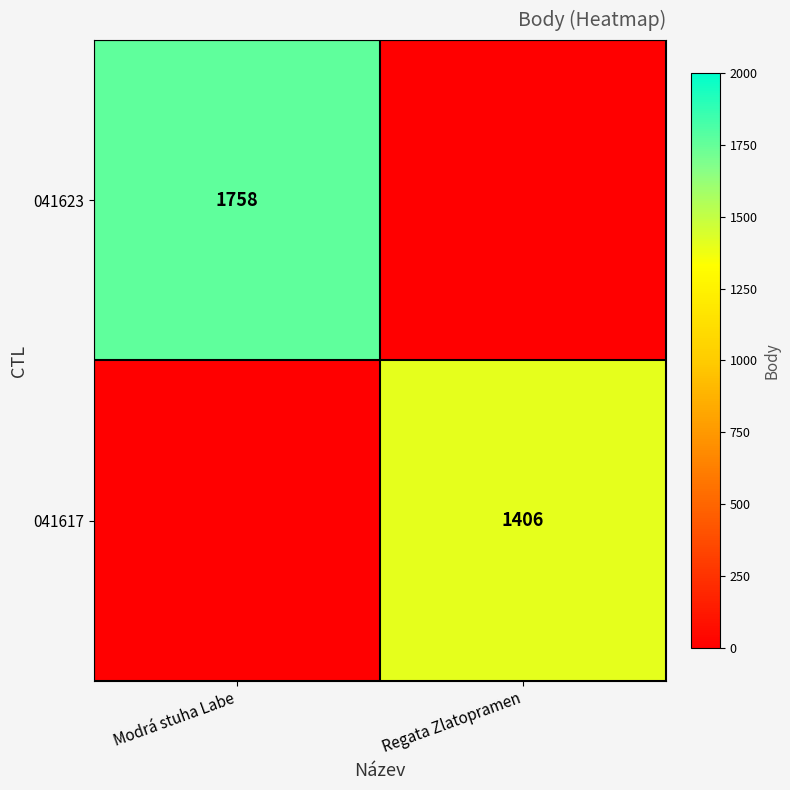

At which category is the sum across all series the highest?

Modrá stuha Labe